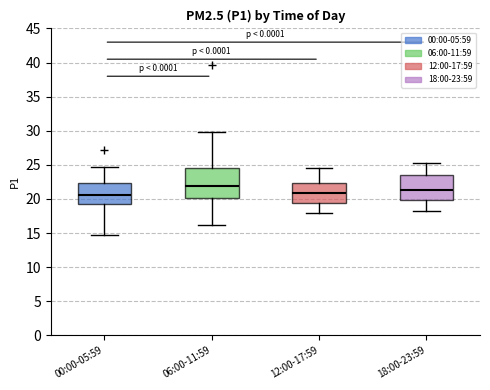

Which box is the tallest, from its lower edge to its upper edge?

06:00-11:59